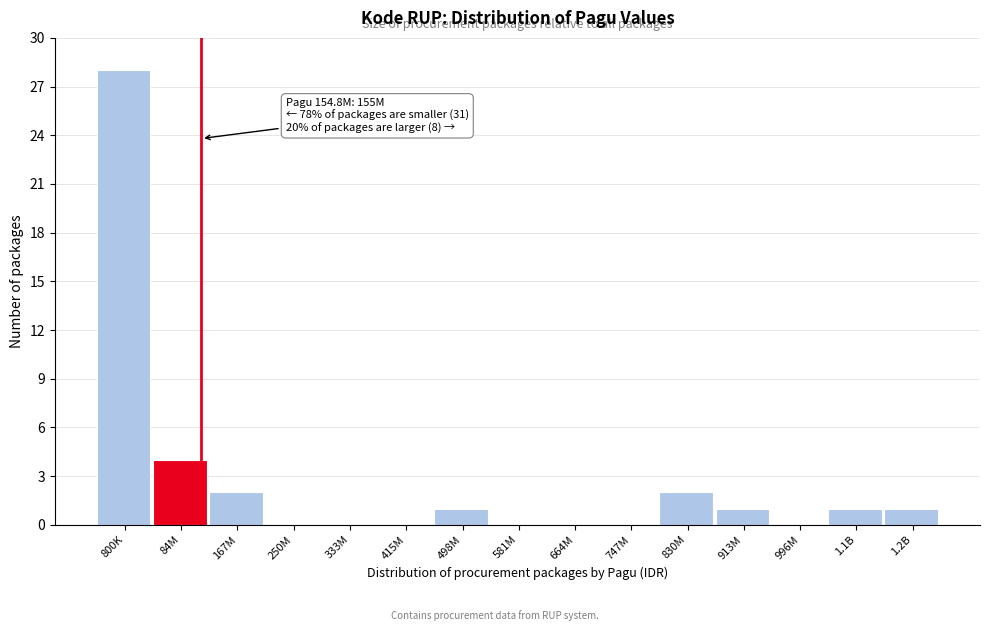

Reading right to left, what are all the values shown in this chart?

1.2B=1	1.1B=1	996M=0	913M=1	830M=2	747M=0	664M=0	581M=0	498M=1	415M=0	333M=0	250M=0	167M=2	84M=4	800K=28